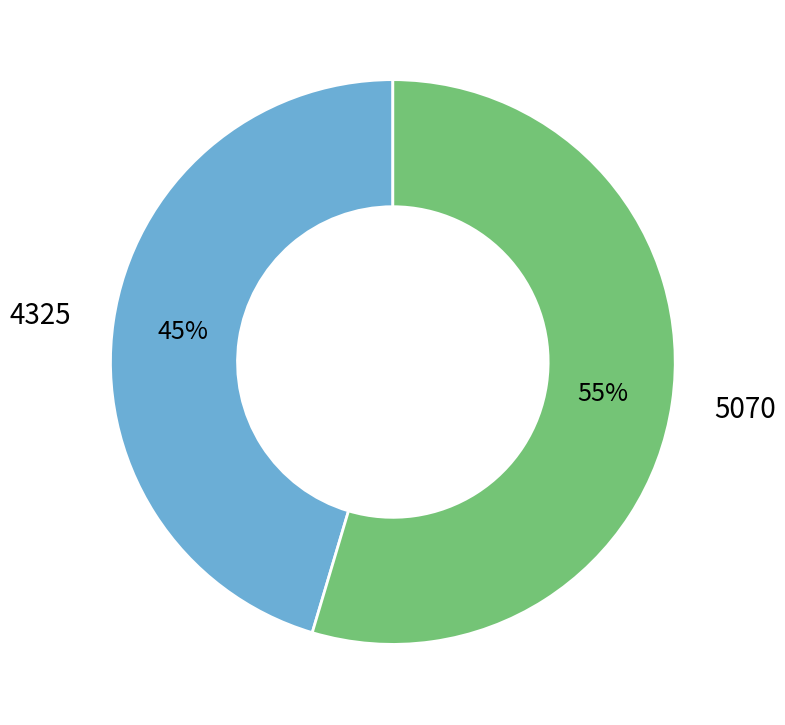

Rank the categories by value from highest to lowest.

5070, 4325